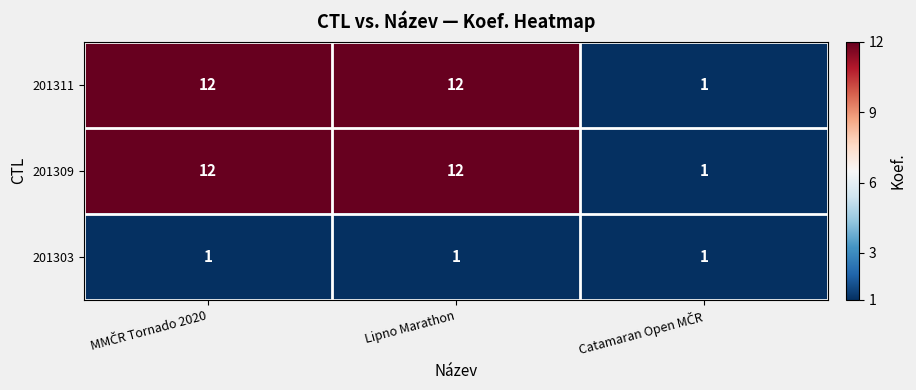

Reading left to right, list all the values displayed in this chart.

201311: 12	12	1
201309: 12	12	1
201303: 1	1	1